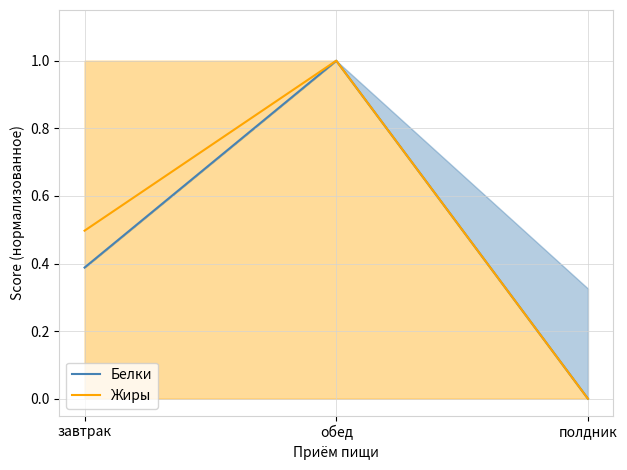

Reading left to right, transcribe all the data shown in this chart.

Белки: завтрак=0.4	обед=1.0	полдник=0.0
Жиры: завтрак=0.5	обед=1.0	полдник=0.0